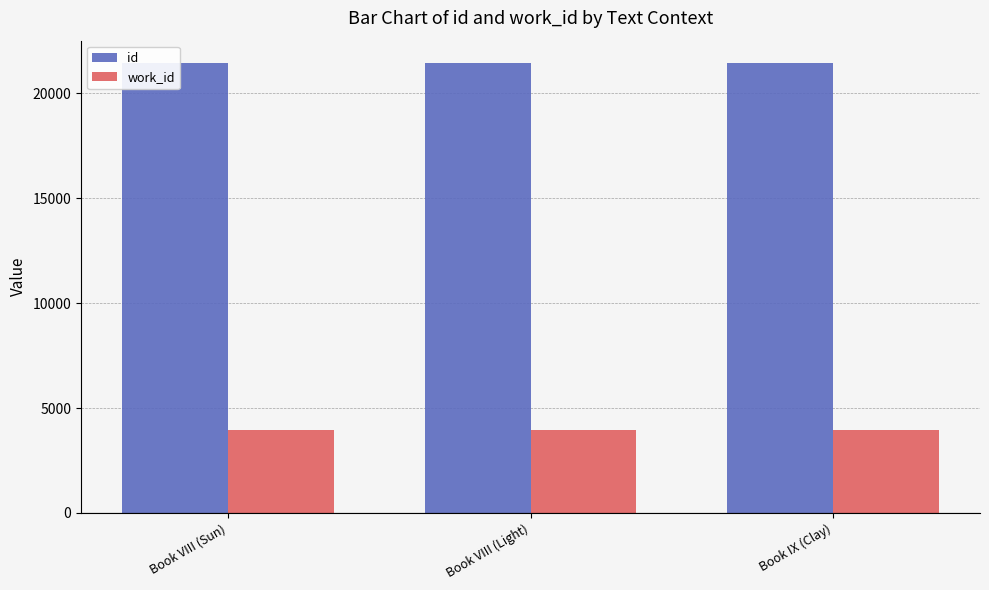

What is the difference between the maximum and minimum values in the id series?

8